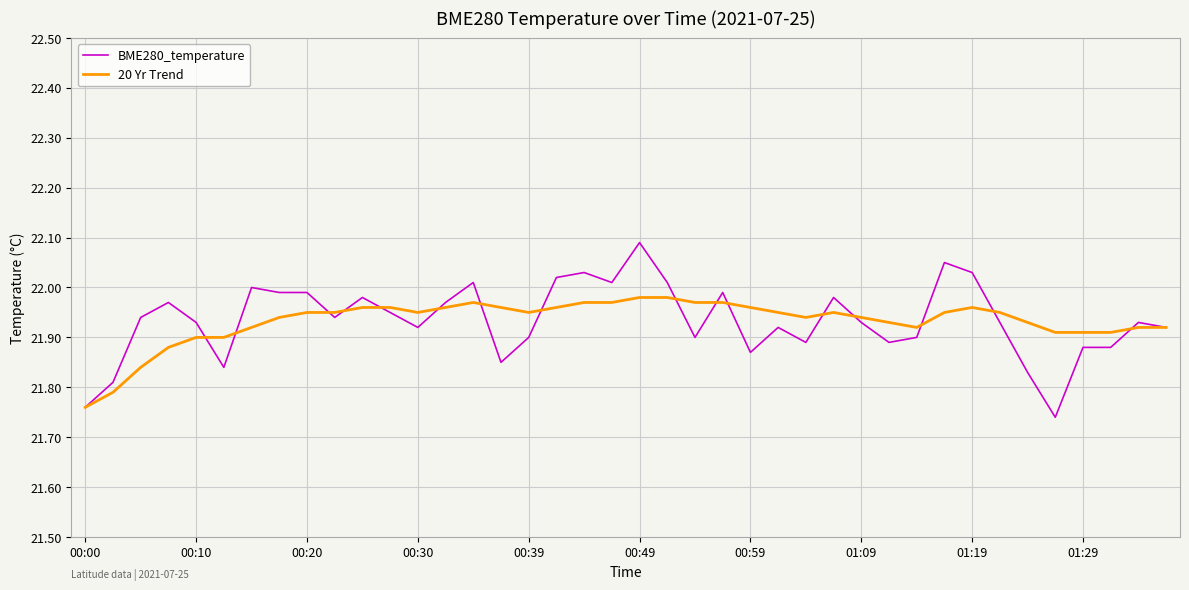

Which series has the largest range (max minus min)?

BME280_temperature